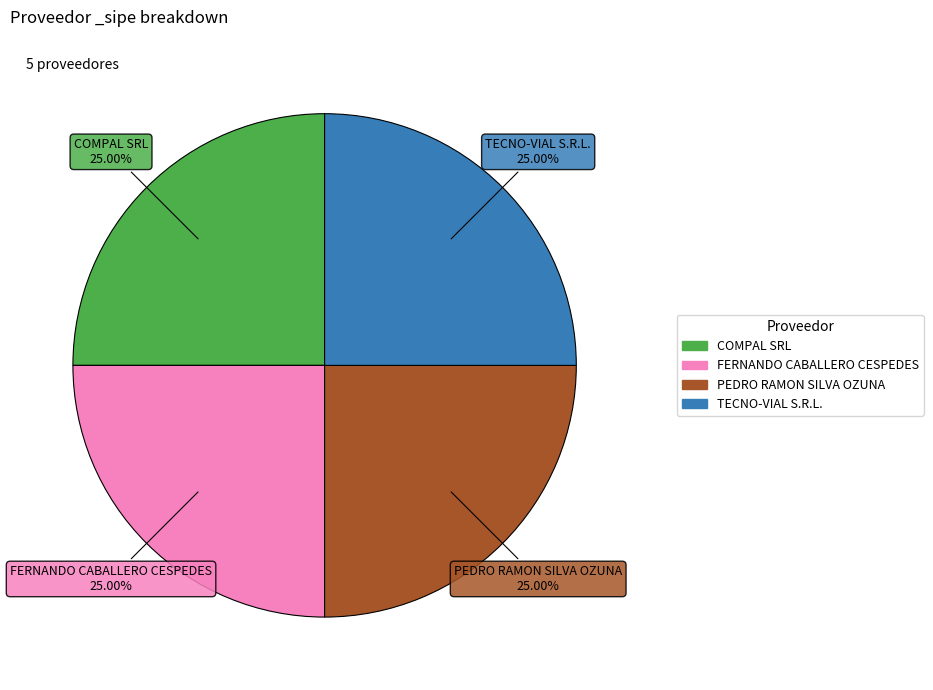

Is there any slice that represents more than half of the pie?

No